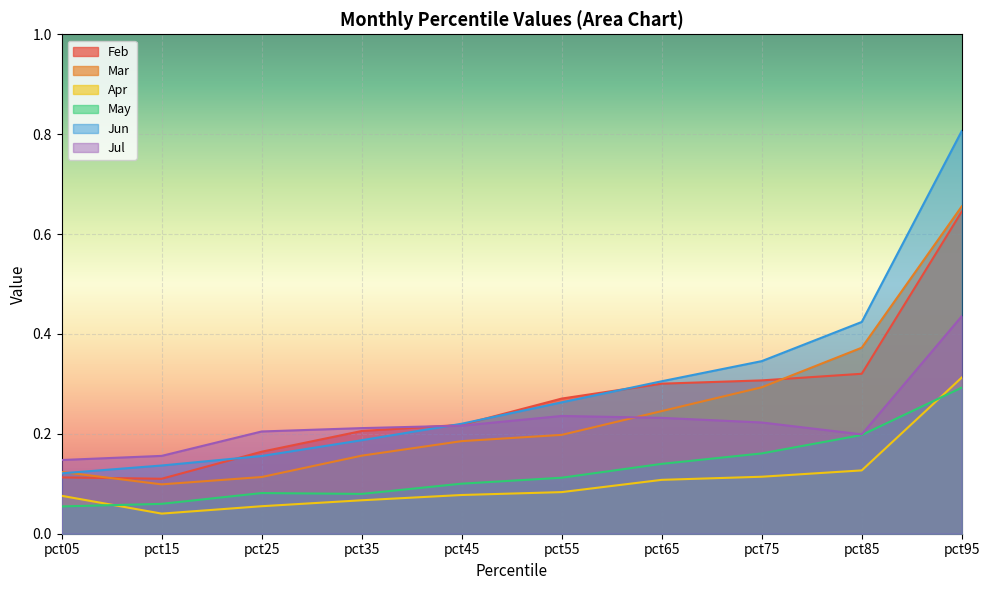

What value does the Mar series have at pct45?

0.2